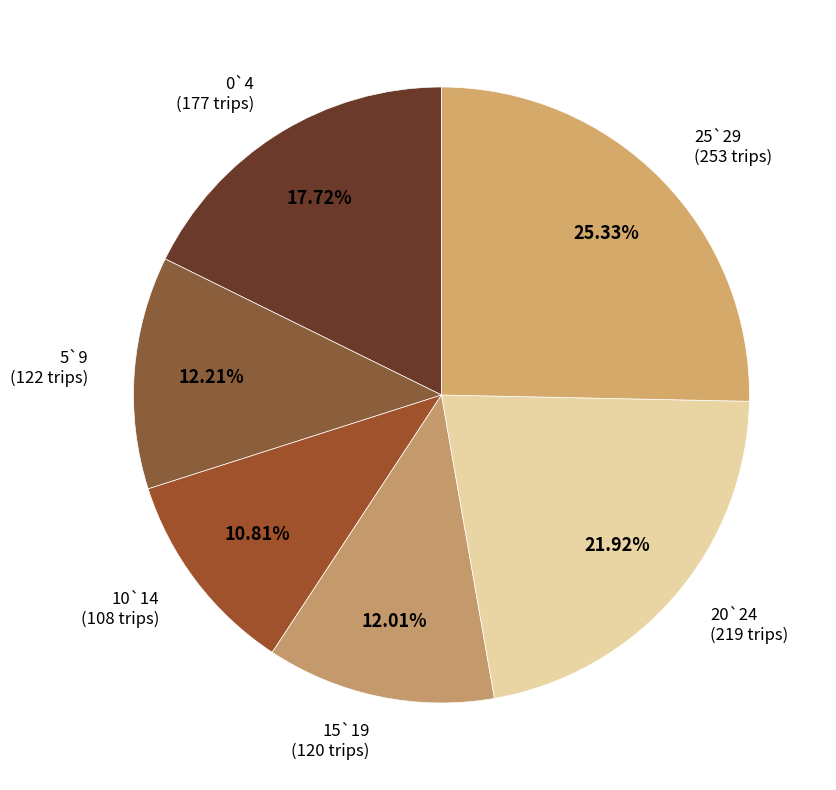

How many segments does this pie chart have?

6